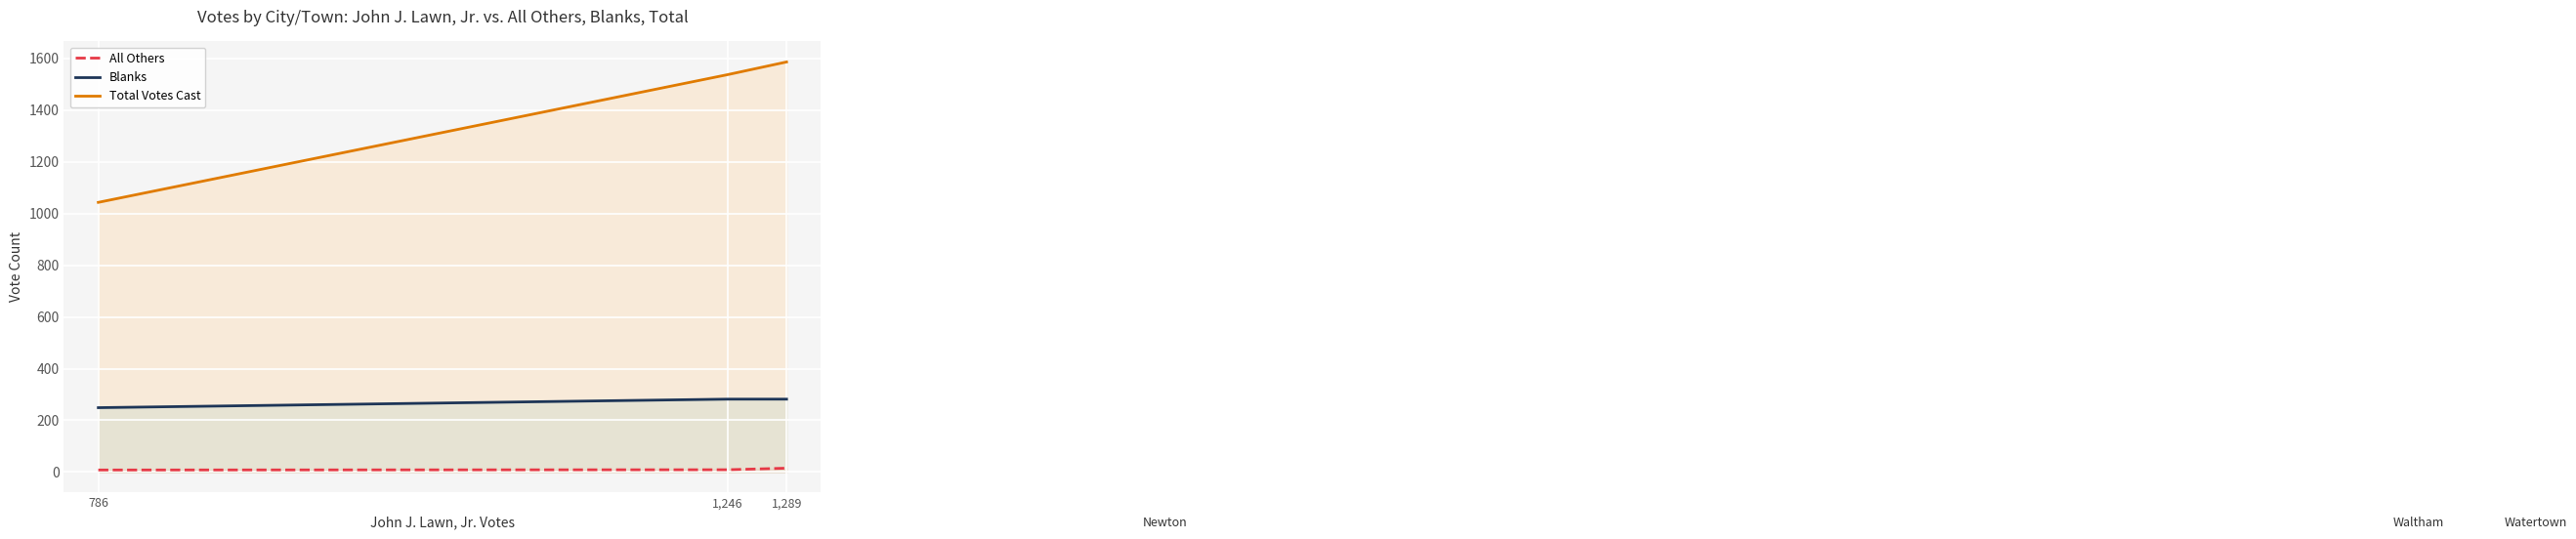

Count the number of data series in this chart.

3